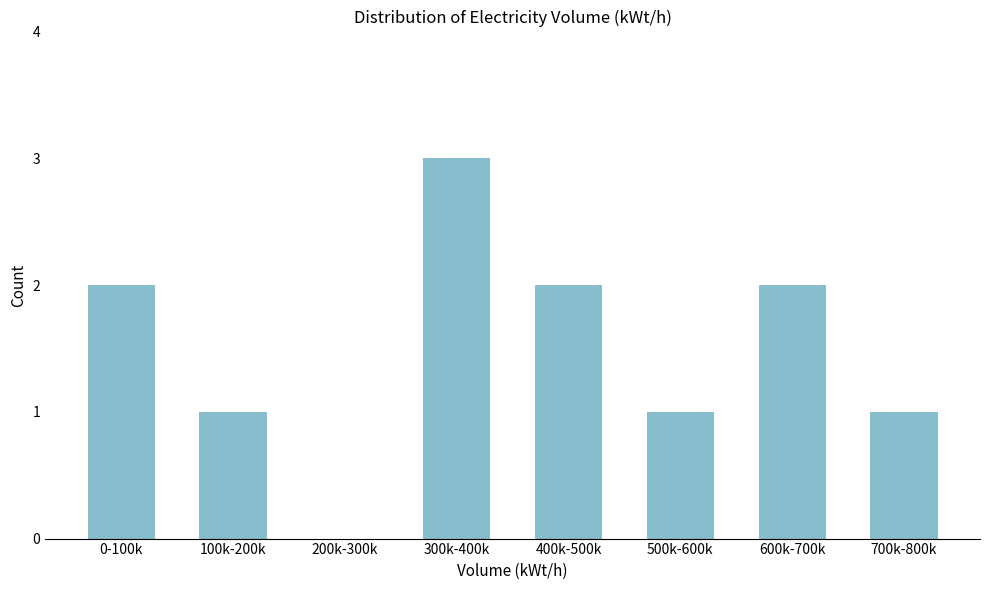

Reading left to right, transcribe all the data shown in this chart.

0-100k=2	100k-200k=1	200k-300k=0	300k-400k=3	400k-500k=2	500k-600k=1	600k-700k=2	700k-800k=1